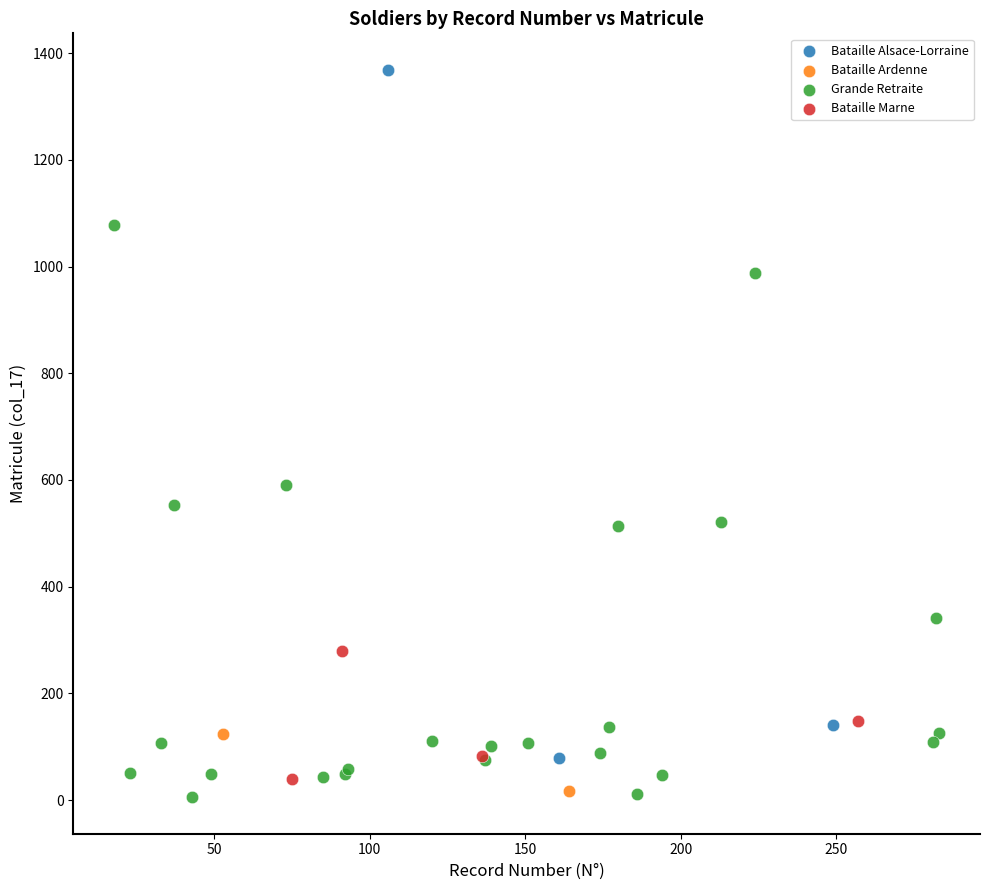

What are all the series names shown in the legend?

Bataille Alsace-Lorraine, Bataille Ardenne, Grande Retraite, Bataille Marne